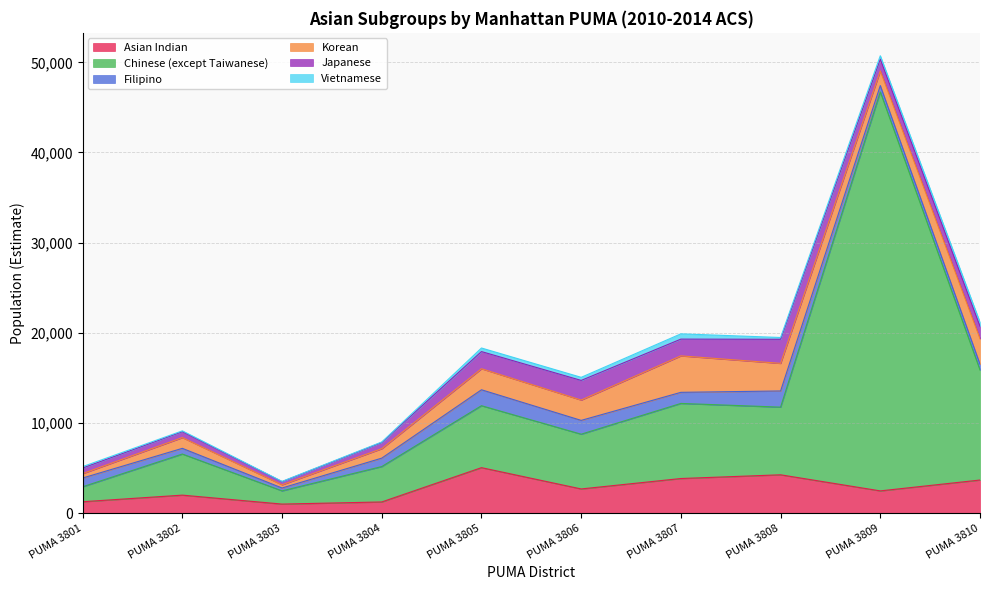

True or false: Filipino and Vietnamese intersect in this chart.

False